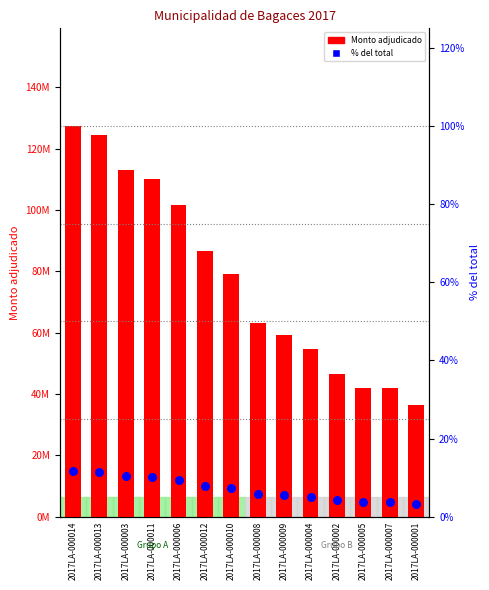

Is the value of Monto adjudicado at 2017LA-000011 greater than the value of % del total at 2017LA-000014?

Yes